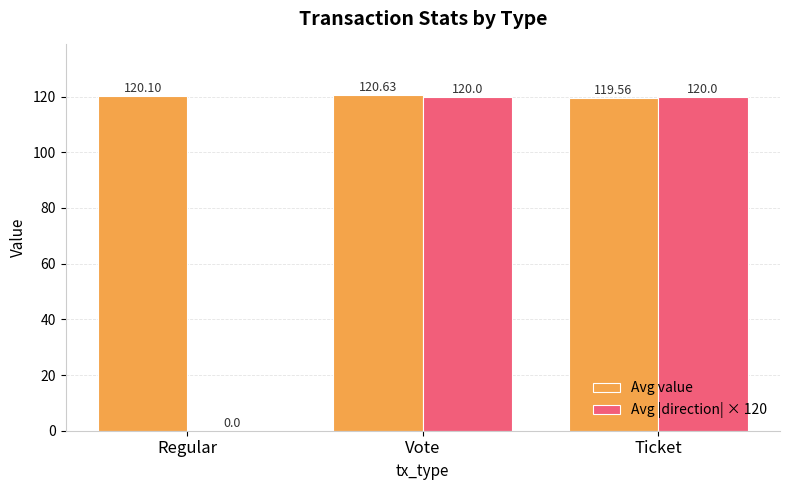

What is the total value across all series at Vote?

240.6